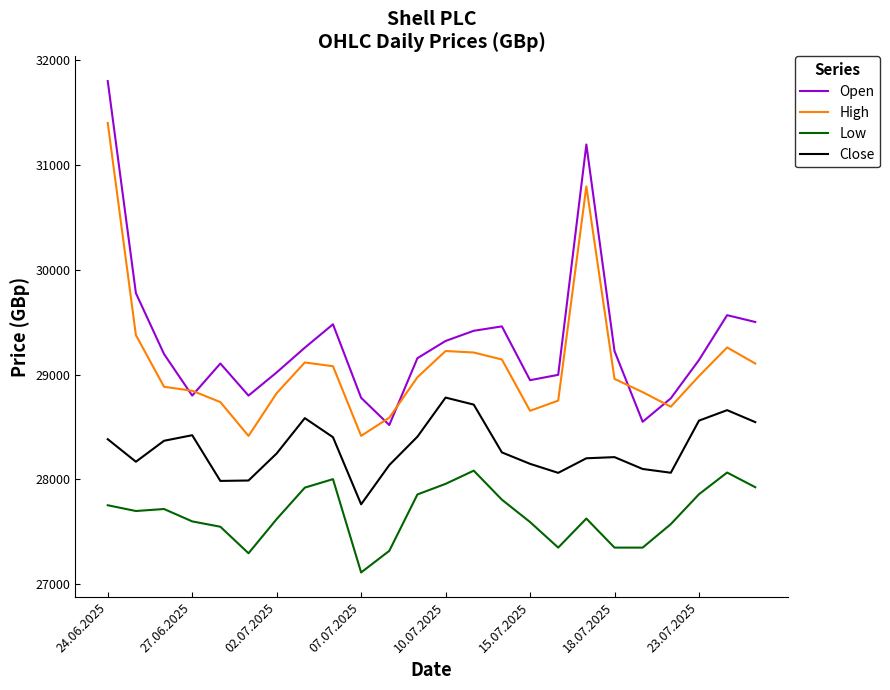

Which series has the largest range (max minus min)?

Open